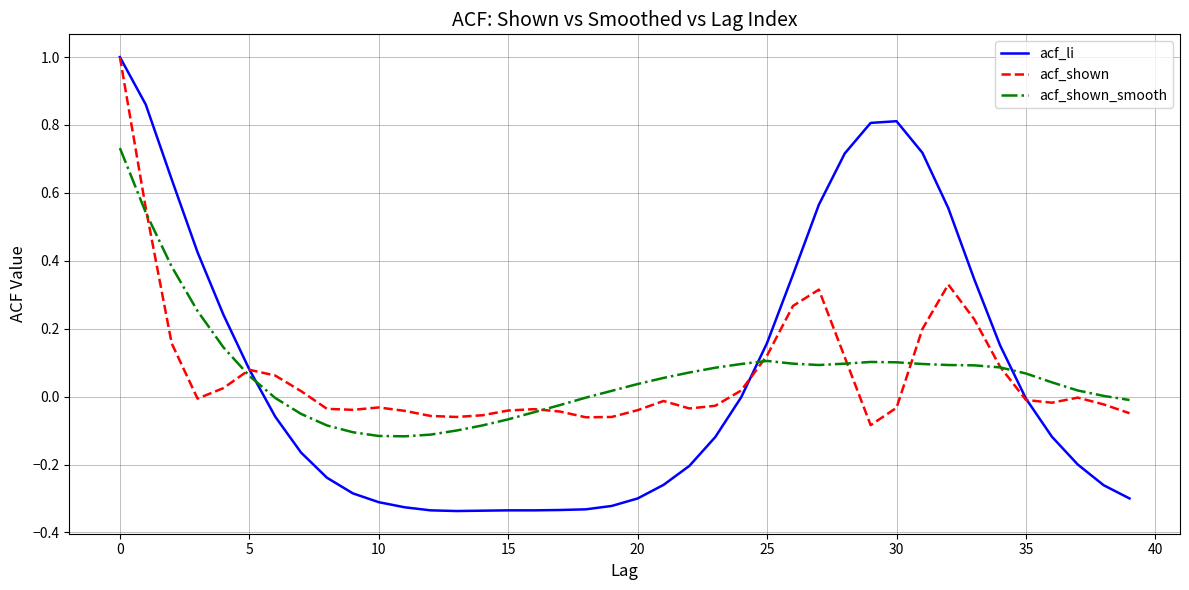

Which series has the largest range (max minus min)?

acf_li